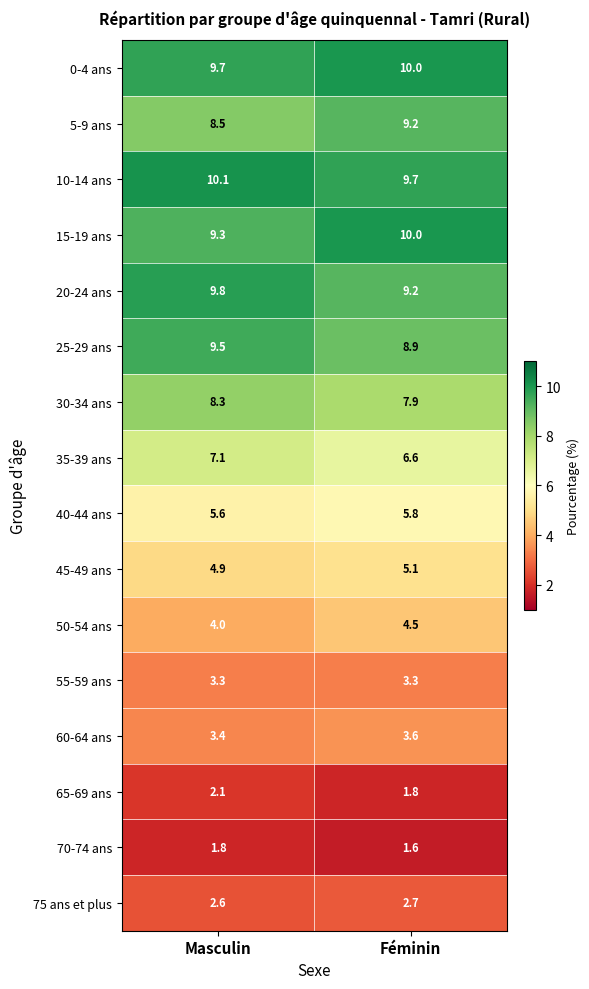

At which label does 30-34 ans reach its minimum?

Féminin